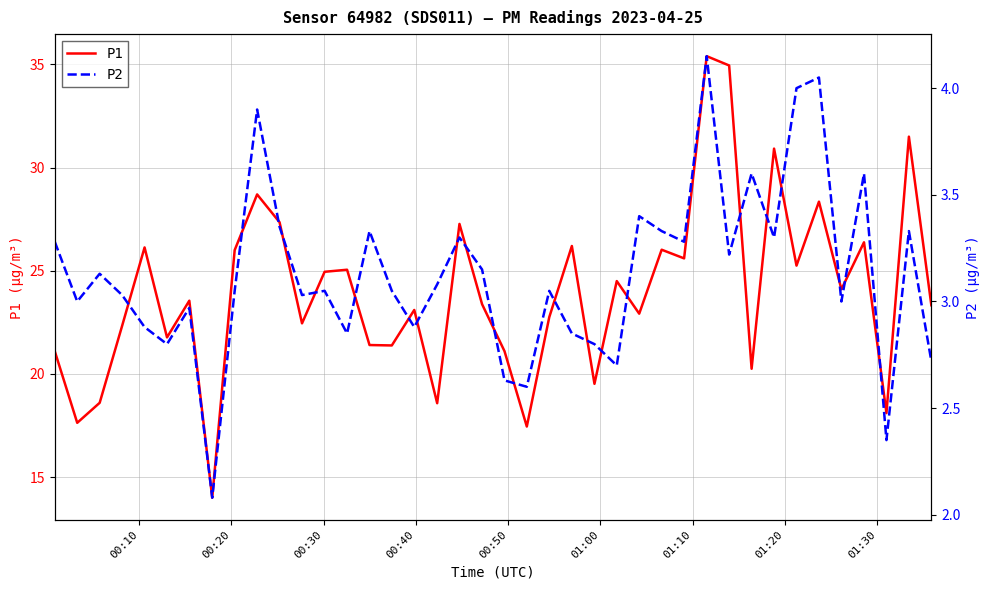

What is the maximum value for P1?

35.4